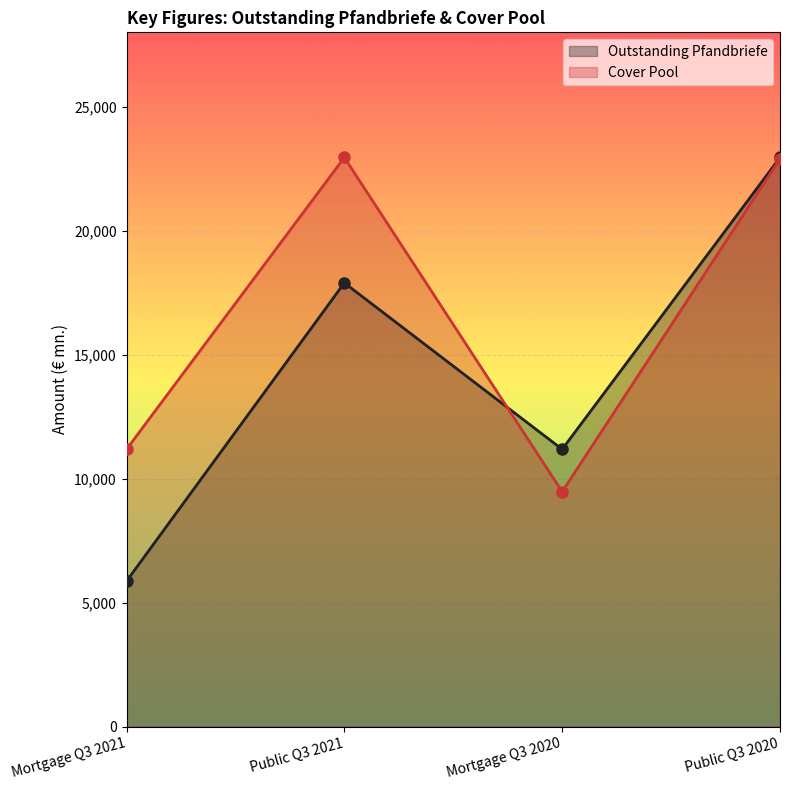

Is it true that Outstanding Pfandbriefe equals 11181.4 at Mortgage Q3 2020?

True